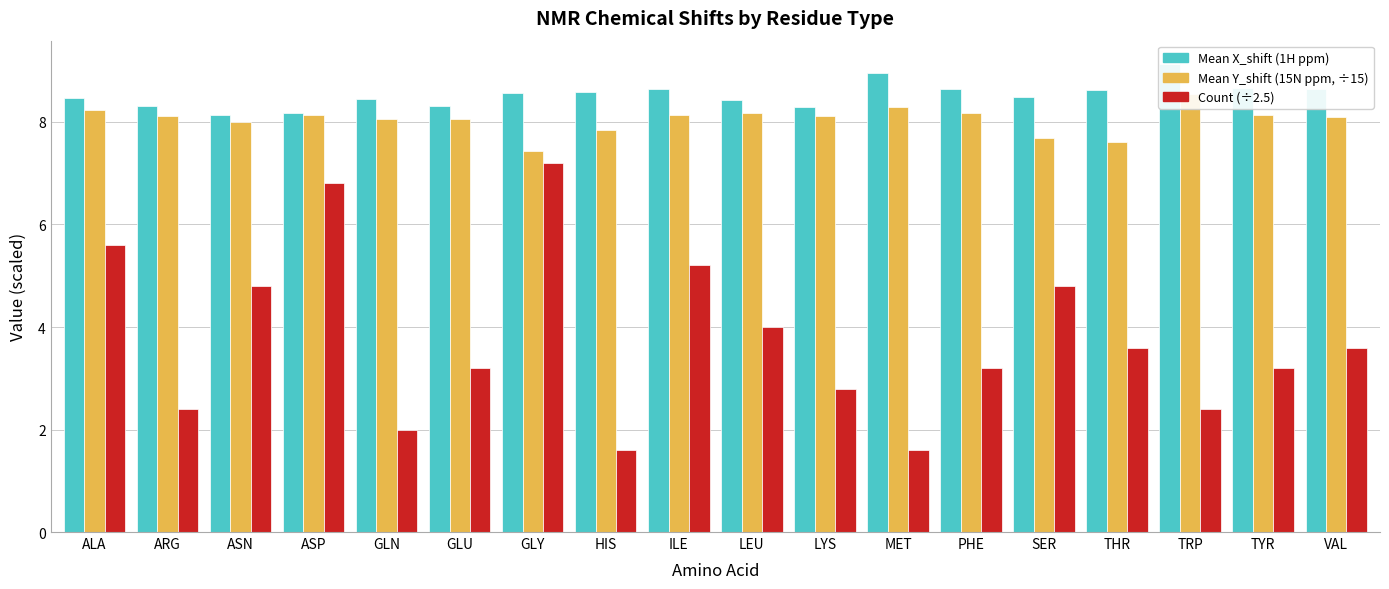

What position from the left is ARG?

2